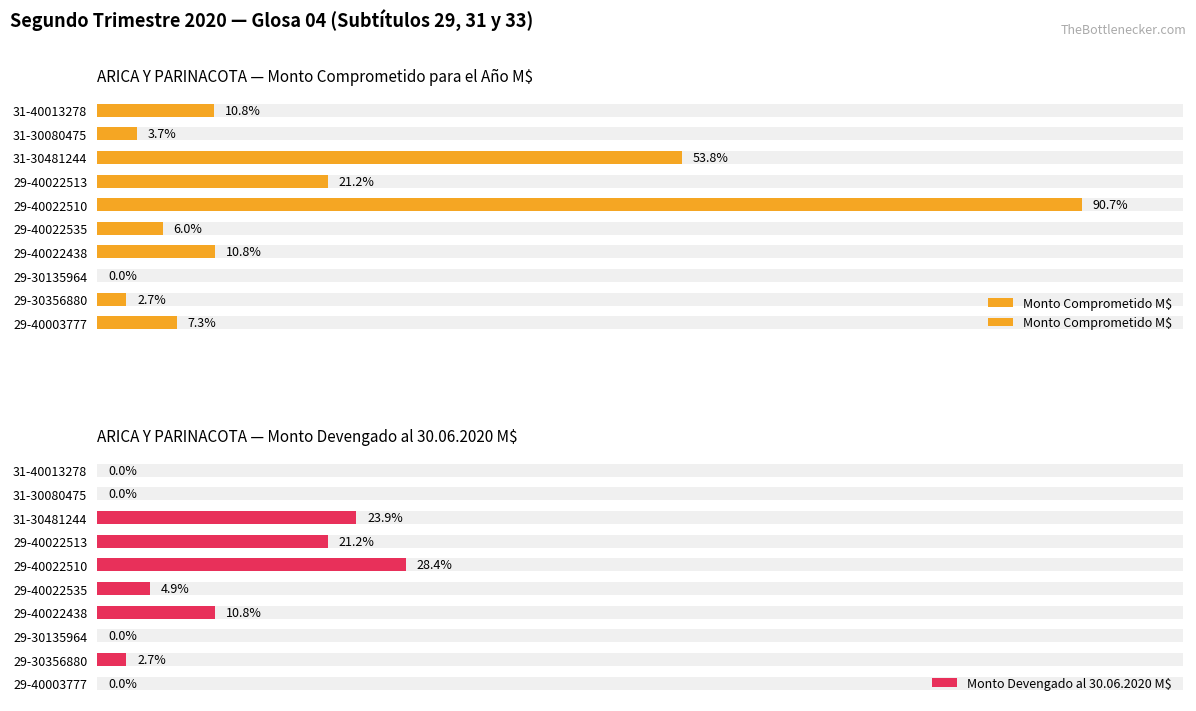

The Monto Comprometido M$ series shows 2462419.0 at 29-40022510. True or false?

False